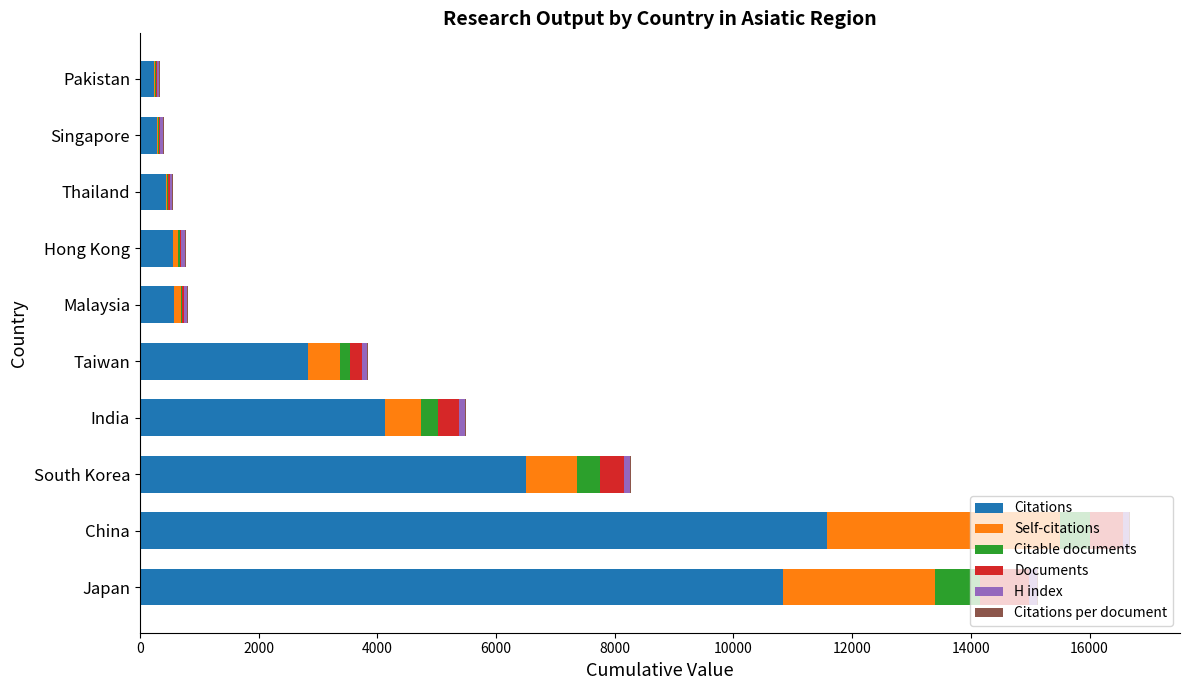

Which category has the highest value in the Citations series?

China